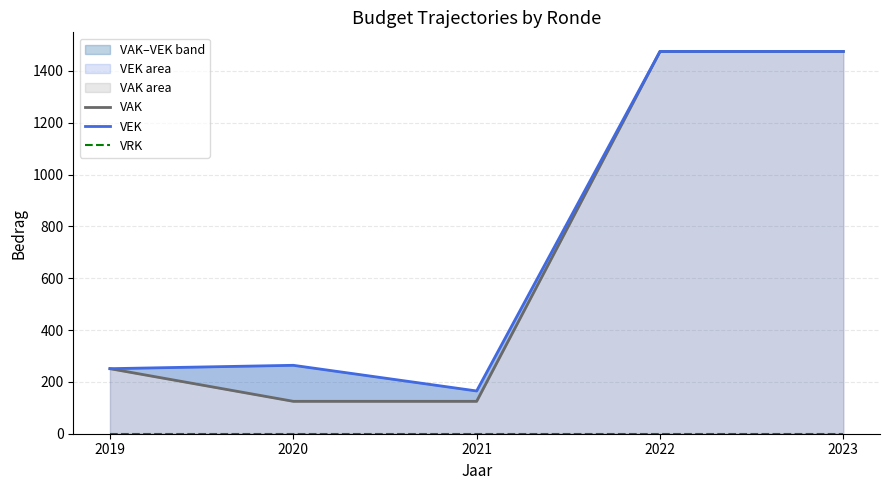

How many lines are shown in the chart?

3